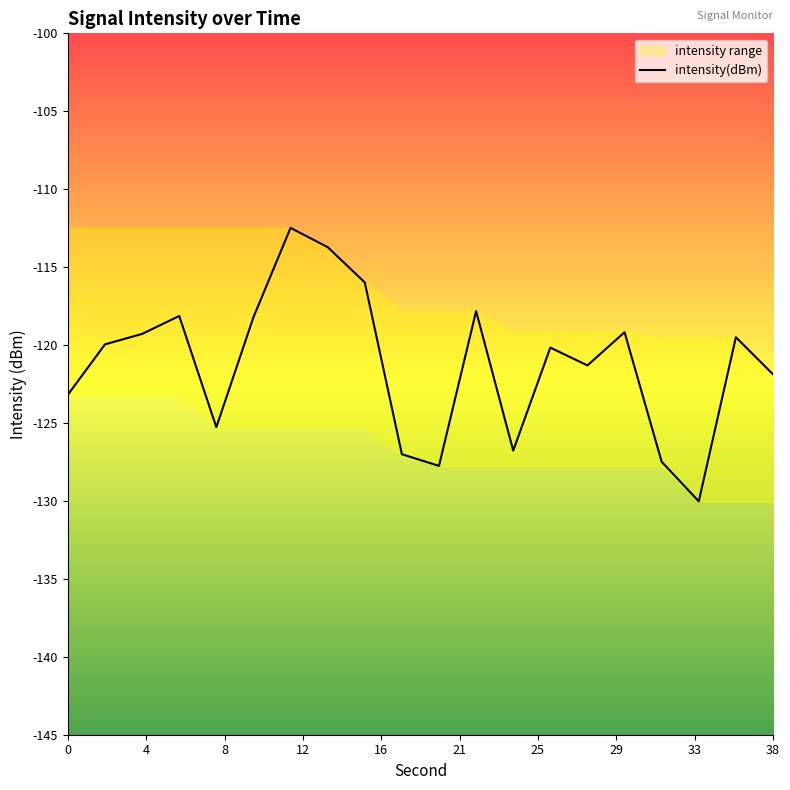

Does the chart display data point markers on the line(s)?

No